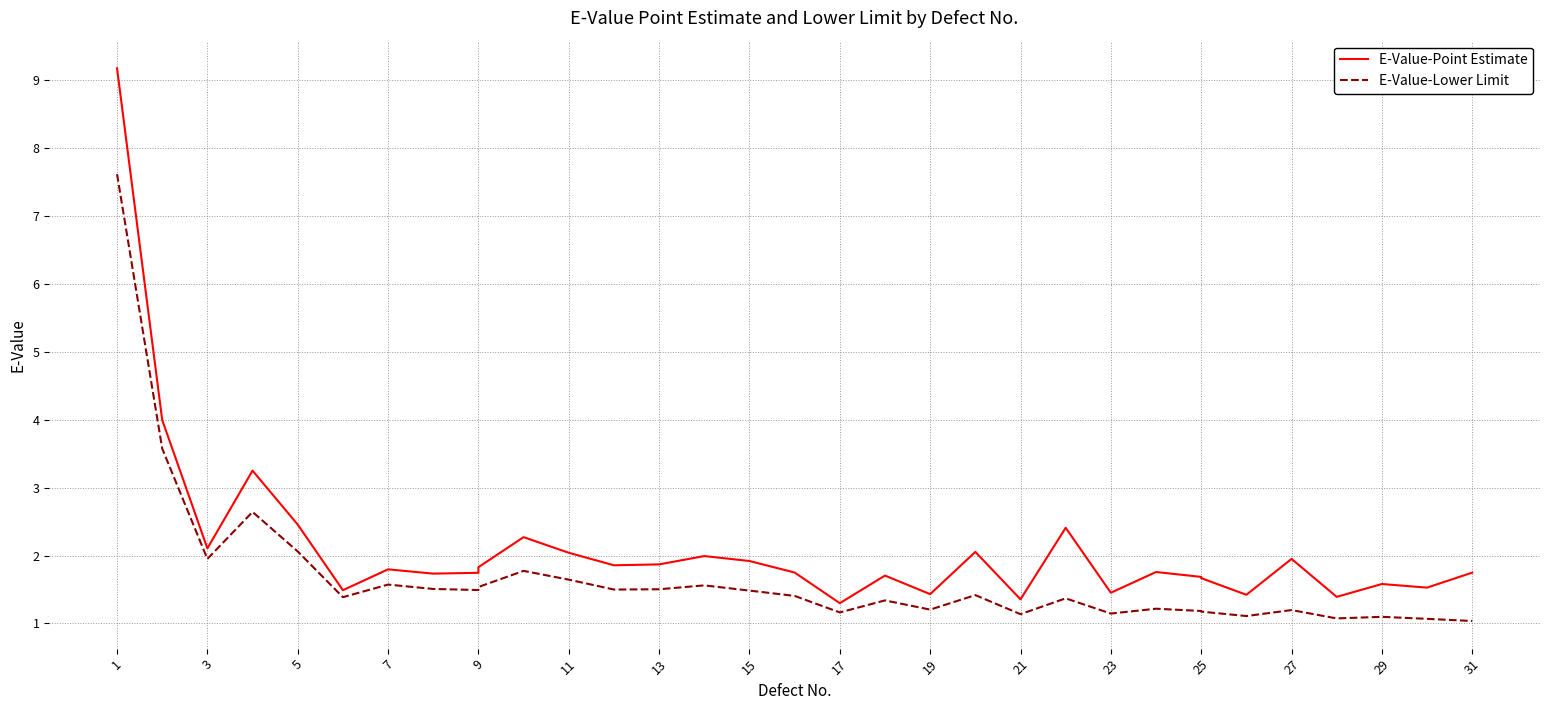

True or false: E-Value-Lower Limit has more than 0 points higher than both neighbors.

True